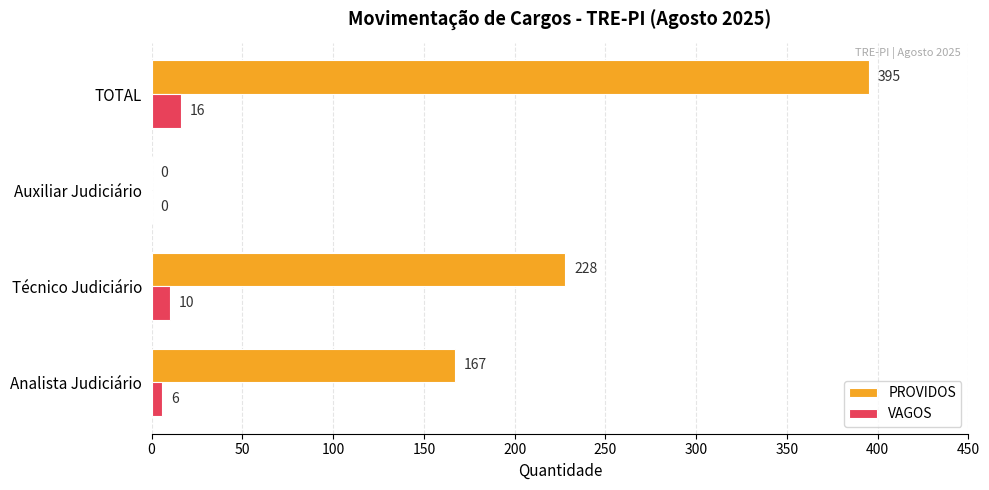

What are all the series names shown in the legend?

PROVIDOS, VAGOS